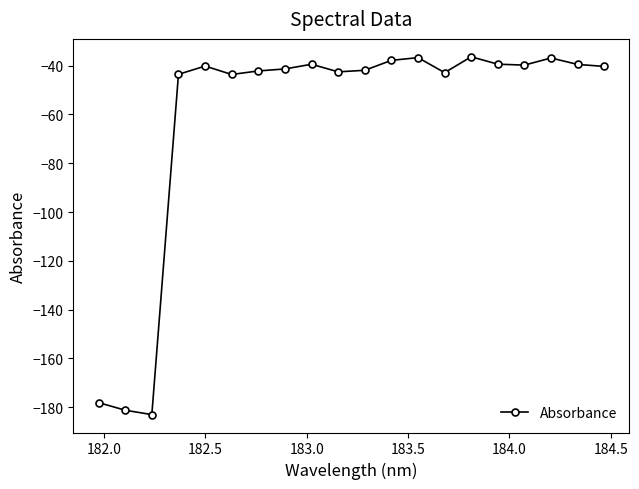

True or false: there are more than 1 points higher than both neighbors.

True